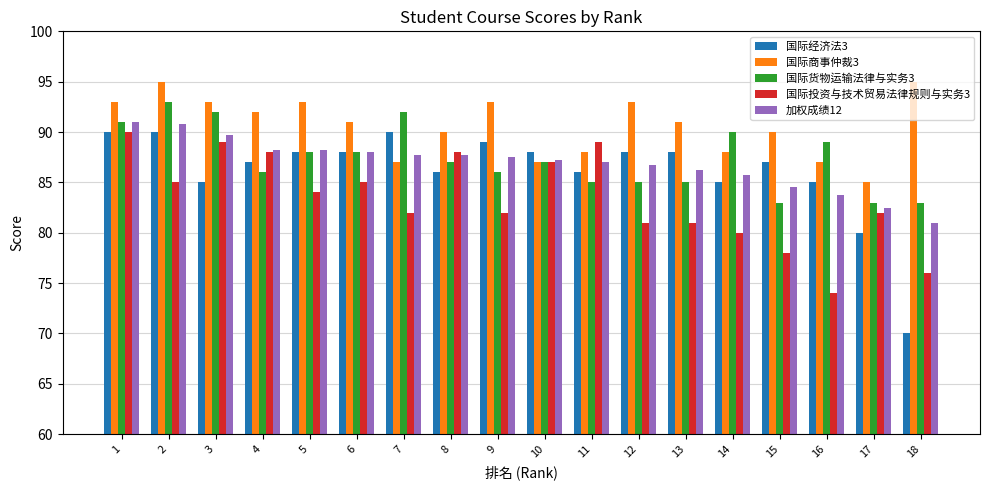

True or false: 国际经济法3 has a value of 32.3 at 12.

False